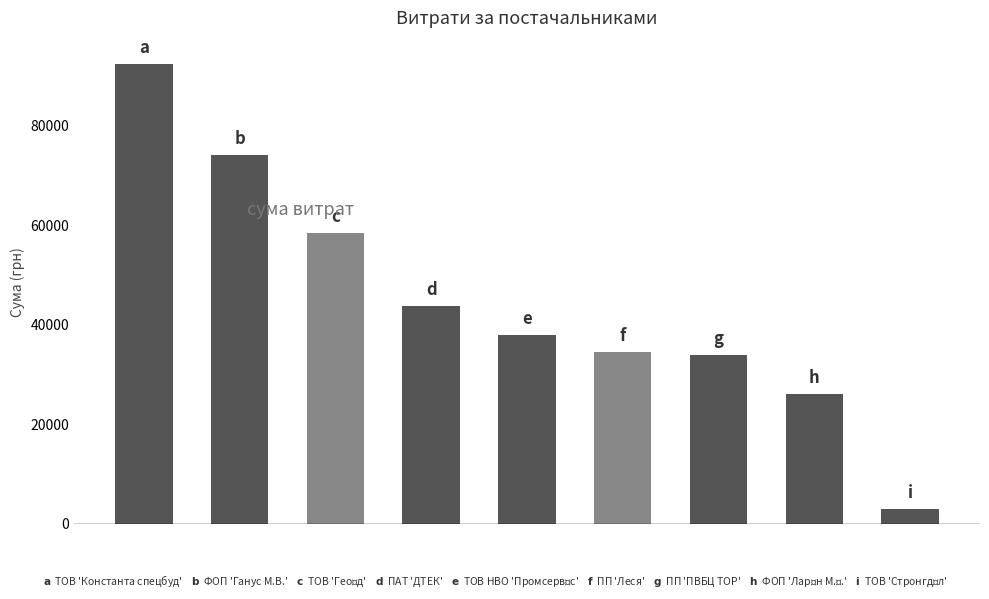

What is the average value?

44946.9